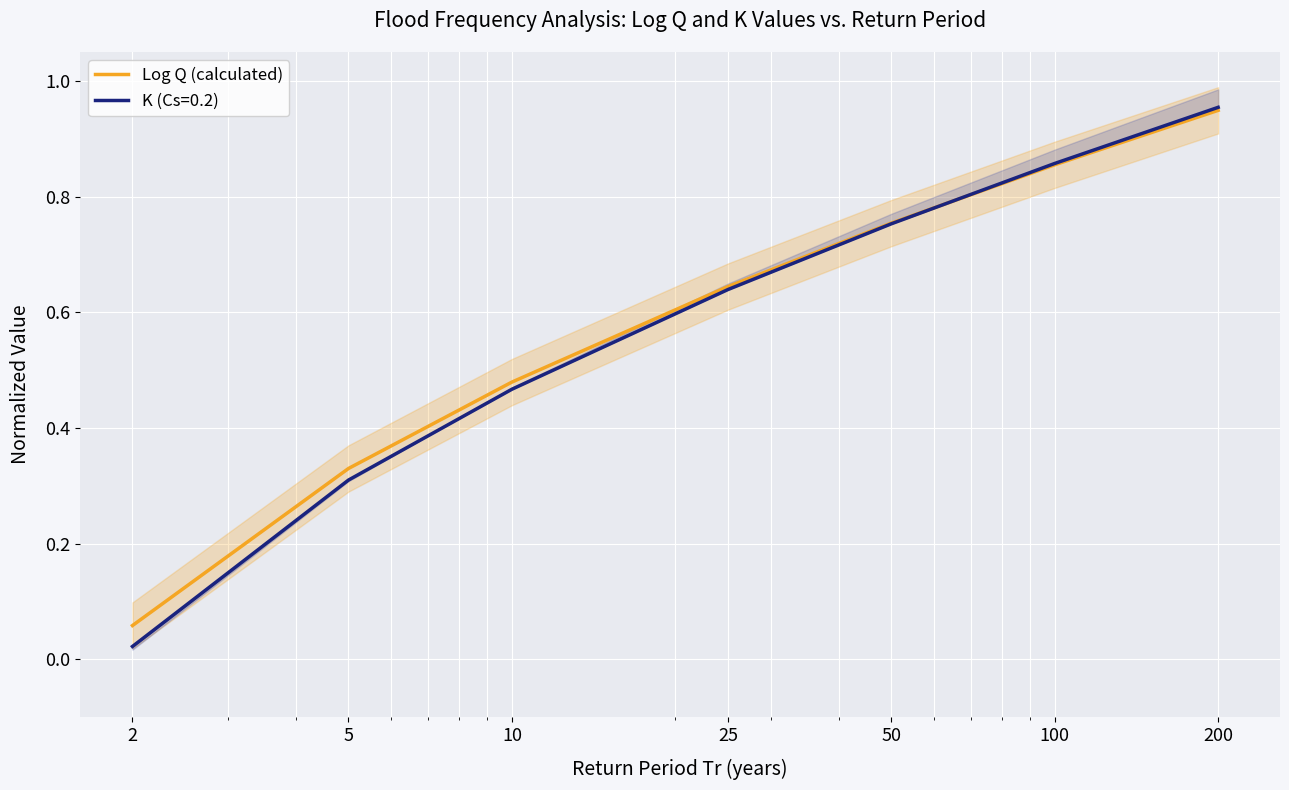

What is the change in value from 2 to 100?

+0.8